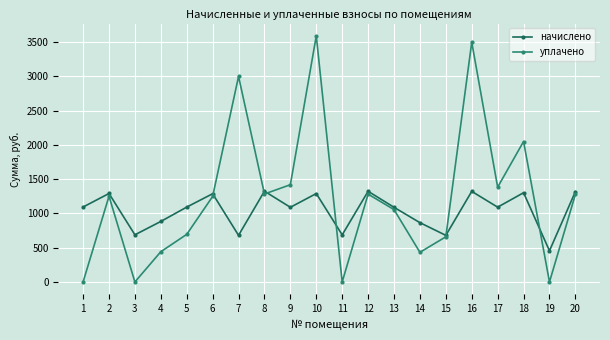

Which series has the widest spread of values?

уплачено